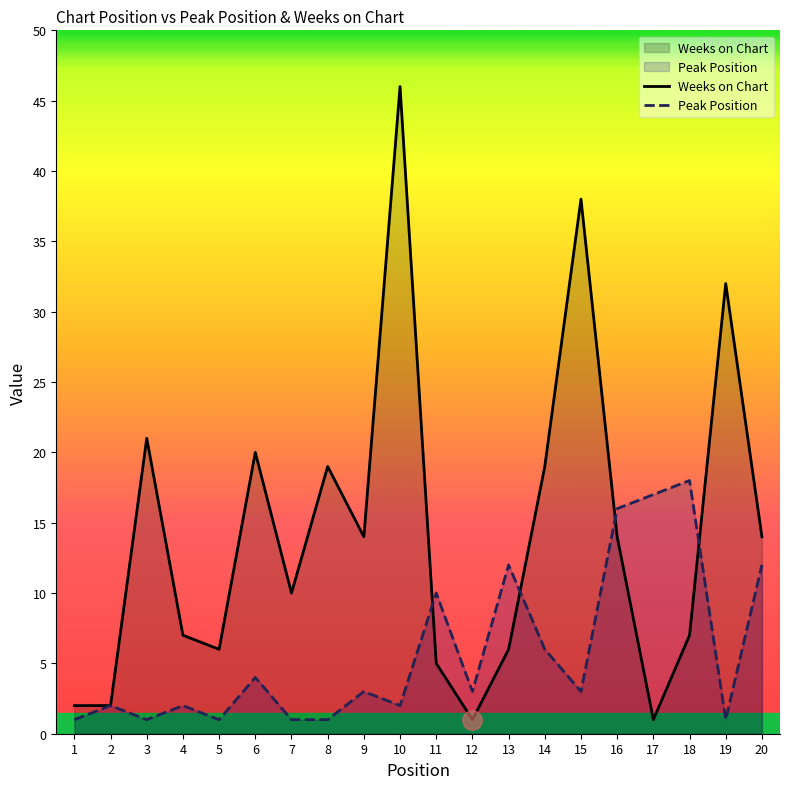

What are all the series names shown in the legend?

Weeks on Chart, Peak Position